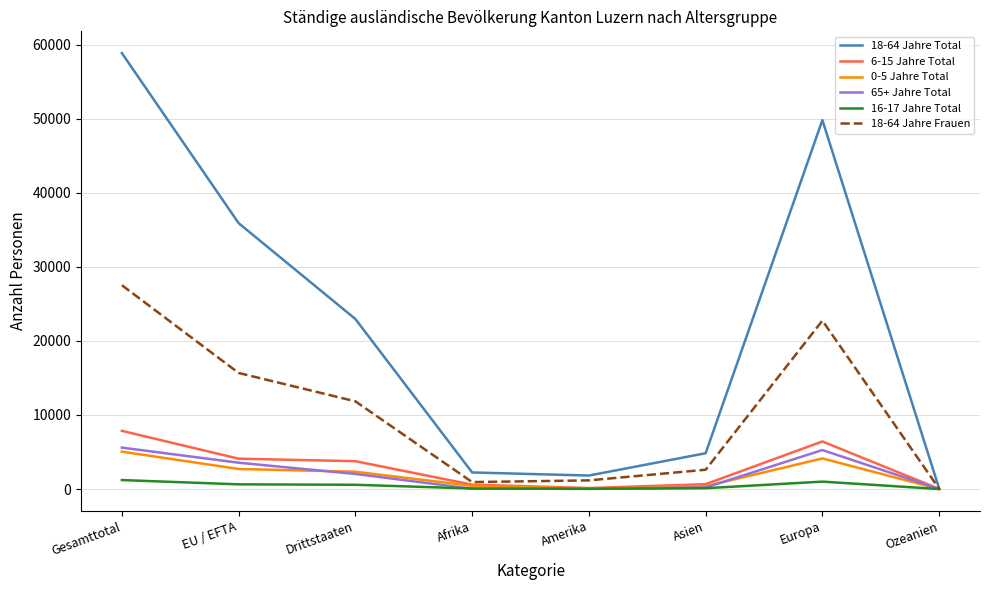

Which label corresponds to the largest value in the chart?

Gesamttotal